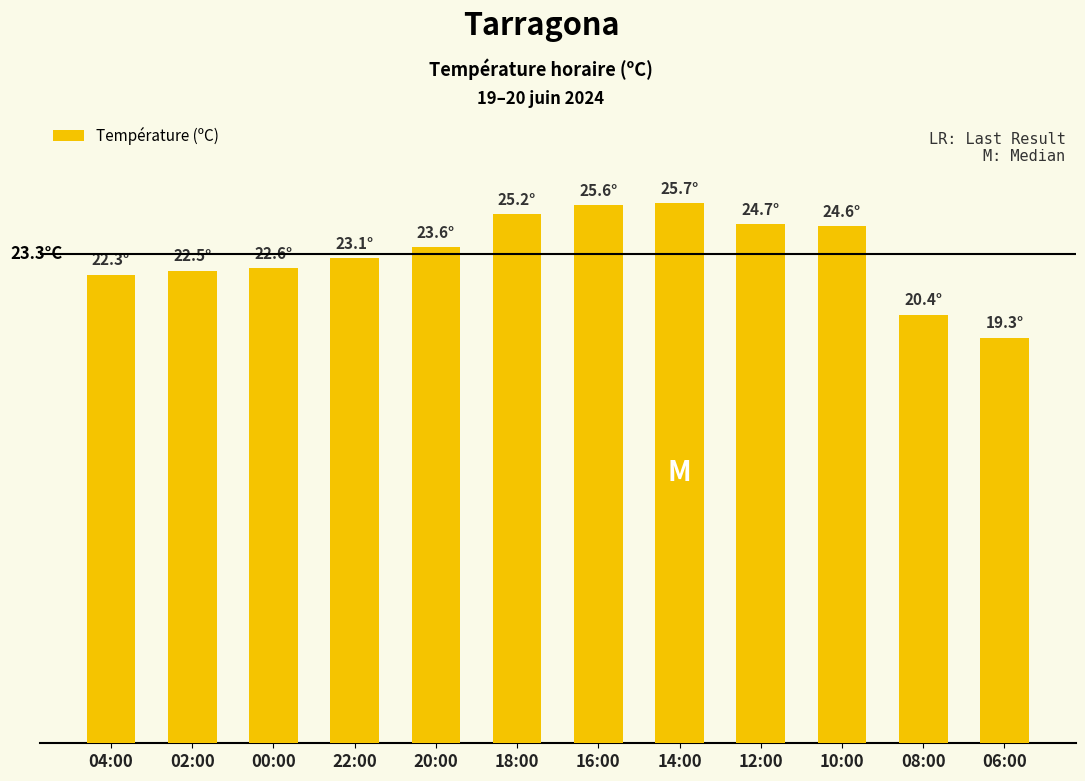

What is the sum of all values?

279.6